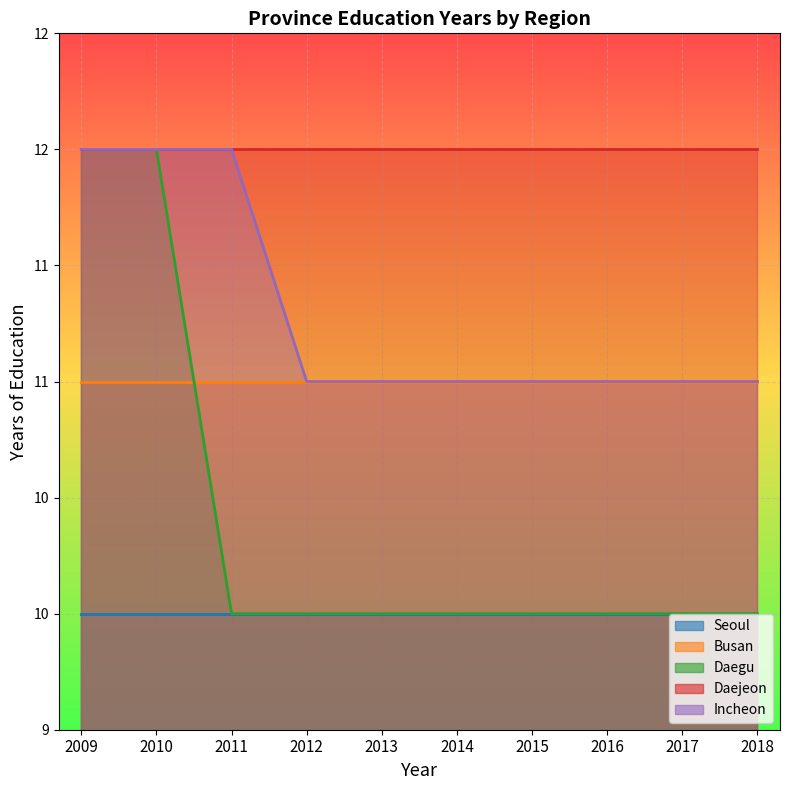

True or false: Busan has a value of 11 at 2014.

True